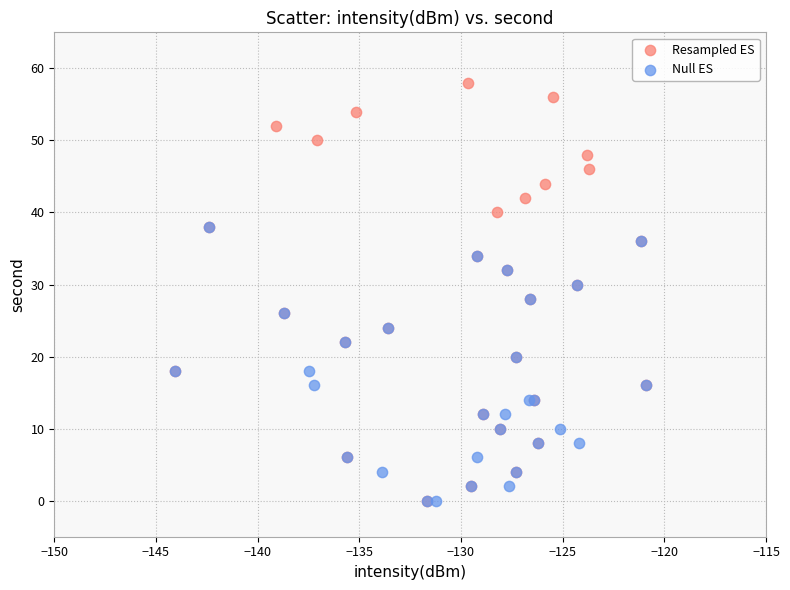

What are all the series names shown in the legend?

Resampled ES, Null ES